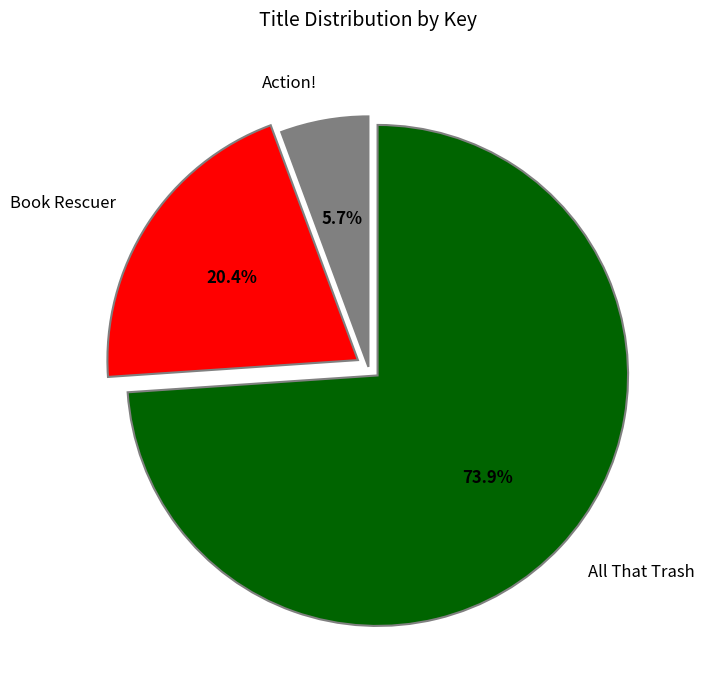

Which category has the biggest portion of the pie?

All That Trash